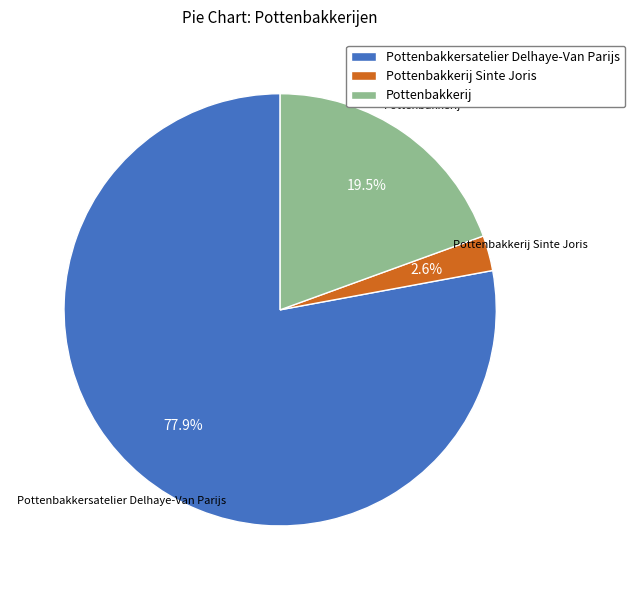

To the nearest percent, what is the average slice percentage?

33%